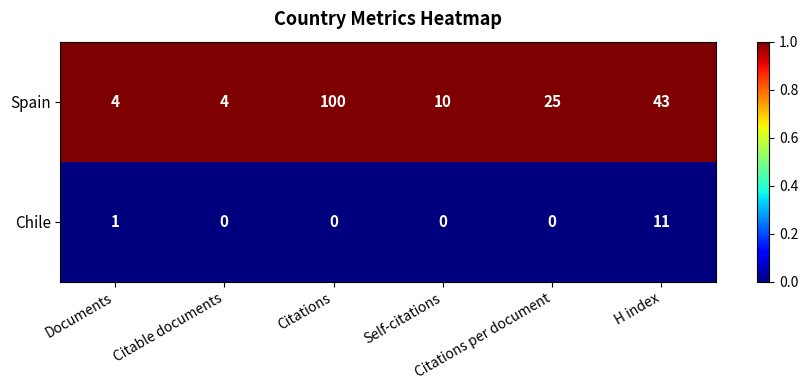

What is the spread (max minus min) of values at H index?

32